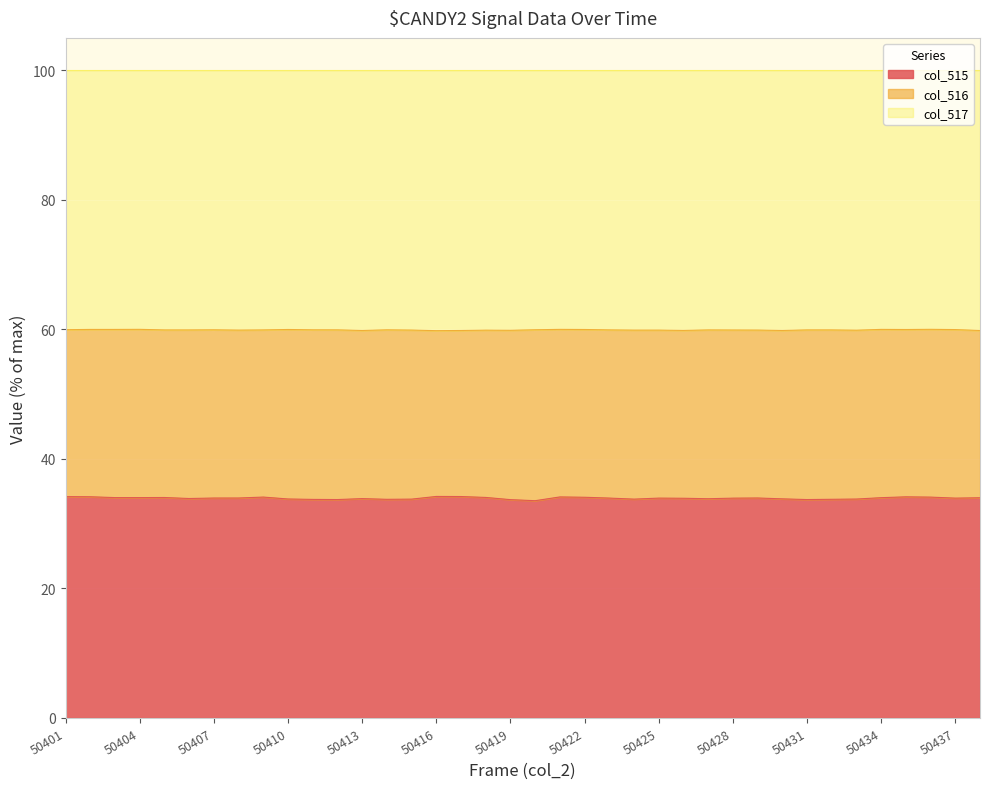

How many lines are shown in the chart?

3